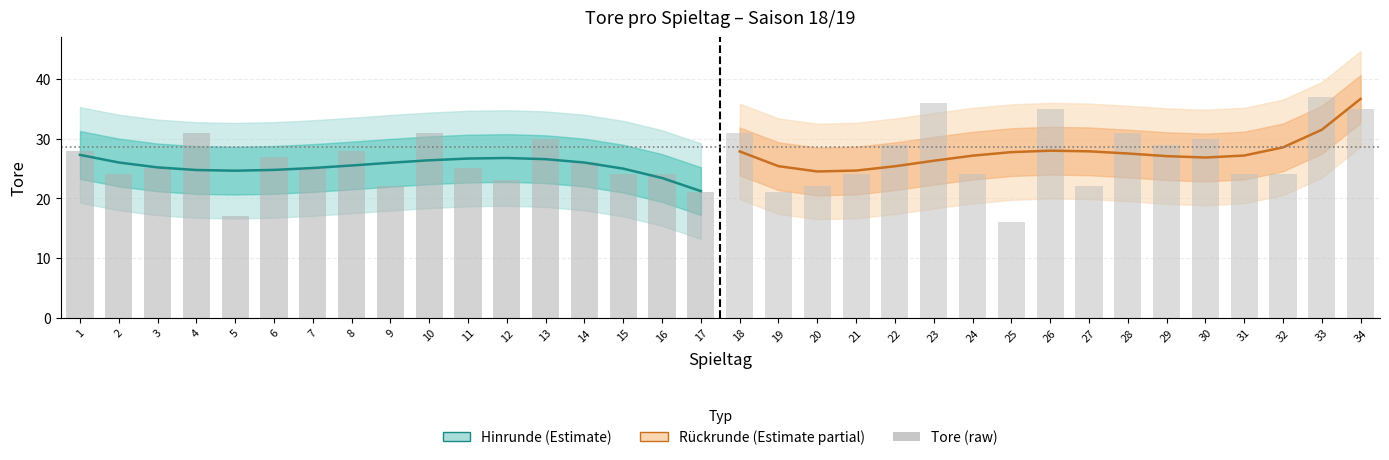

Which has a higher value, 19 or 16?

16